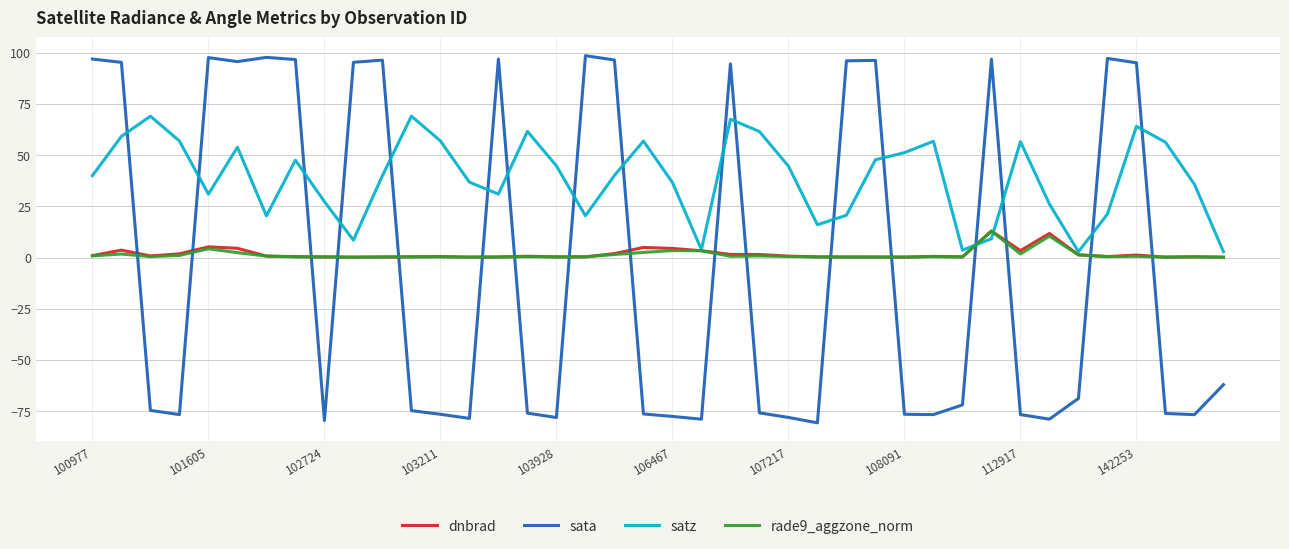

Which series has the largest range (max minus min)?

sata